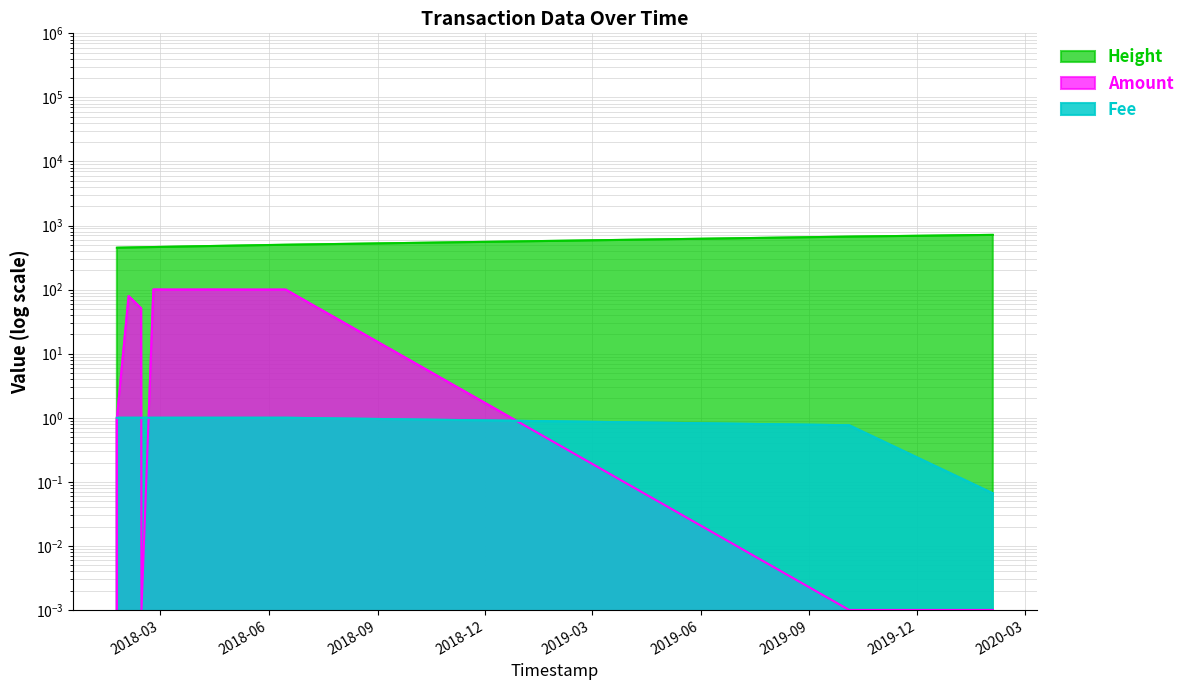

Reading left to right, transcribe all the data shown in this chart.

Height: 450.6	450.6	450.7	454.2	458.0	458.1	461.7	465.6	469.9	474.5	479.6	485.1	490.8	496.1	501.6	671.8	715.2
Amount: 1.0	0.0	1.0	79.4	51.0	0.0	100.4	100.1	100.1	100.2	100.3	100.1	100.0	100.0	100.1	0.0	0.0
Fee: 1.0	1.0	1.0	1.0	1.0	1.0	1.0	1.0	1.0	1.0	1.0	1.0	1.0	1.0	1.0	0.8	0.1